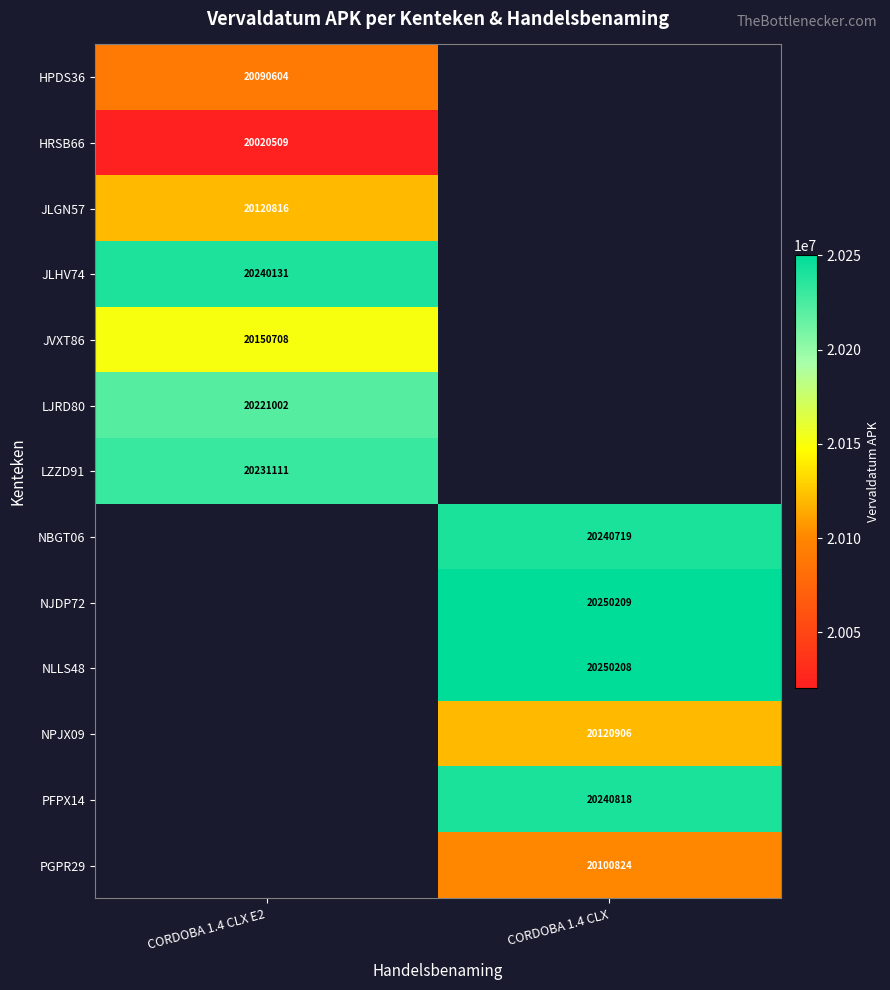

At how many categories does at least one series exceed 20046919?

2